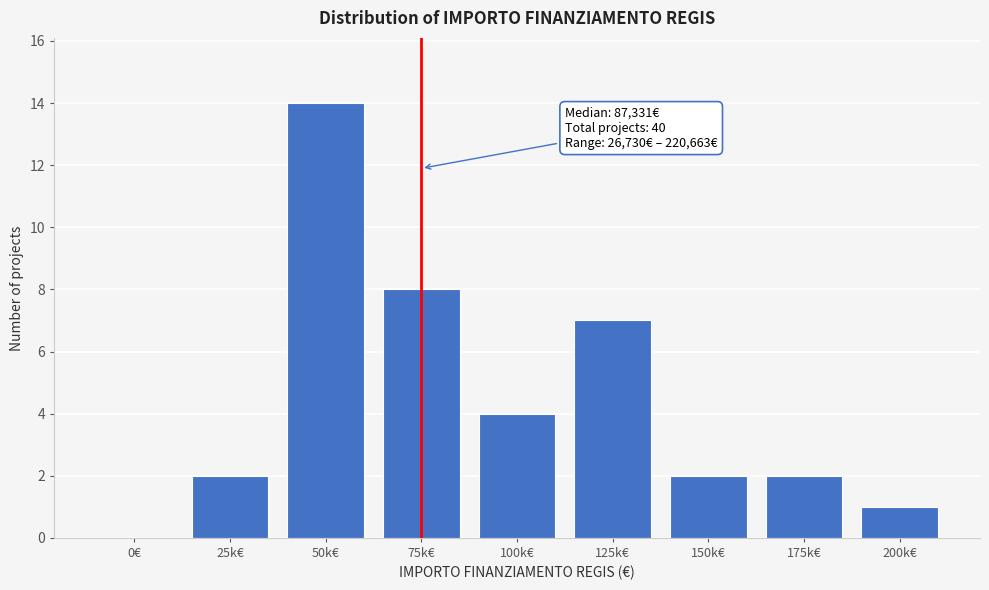

Reading left to right, list all the values displayed in this chart.

0€=0	25k€=2	50k€=14	75k€=8	100k€=4	125k€=7	150k€=2	175k€=2	200k€=1